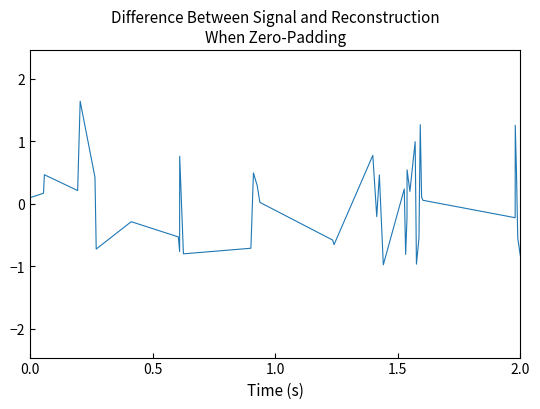

What is the minimum value shown in the chart?

-1.0